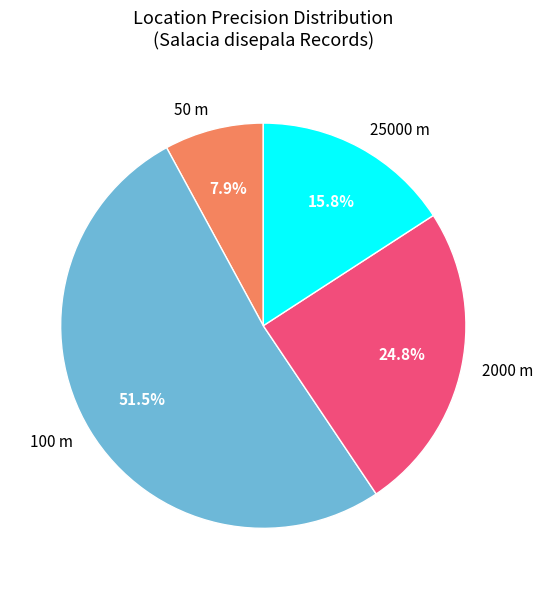

The 25000 slice represents 9% of the pie. True or false?

False